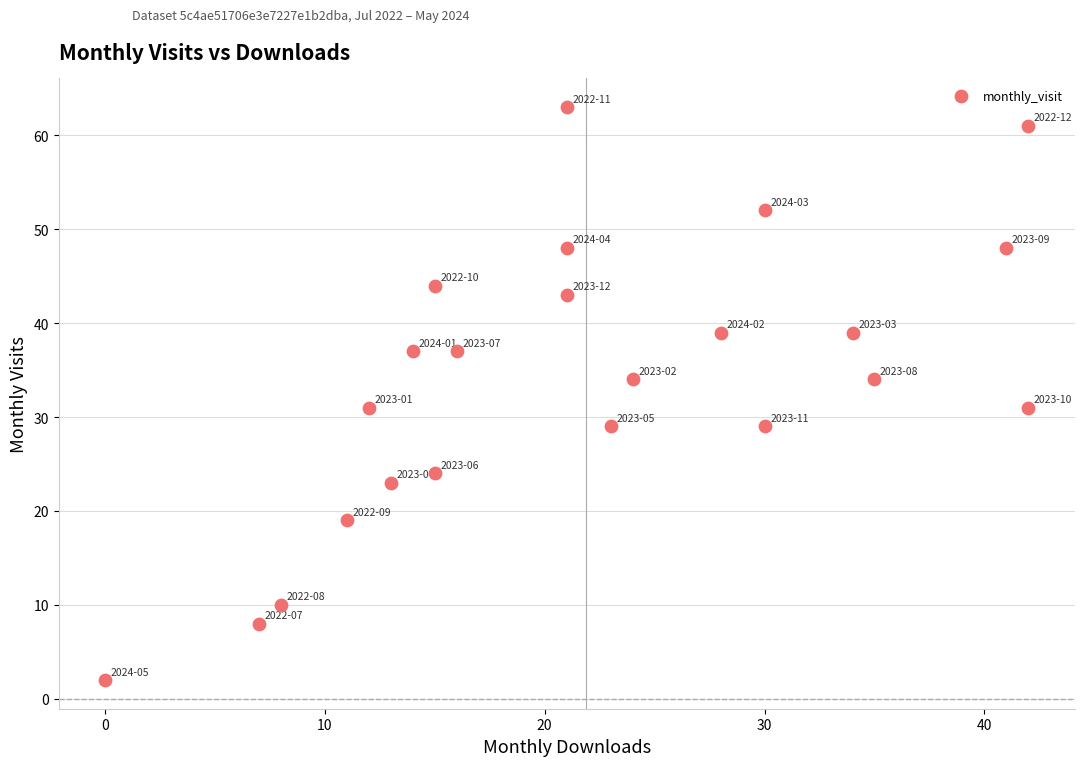

What is the range of X values (max minus min)?

42